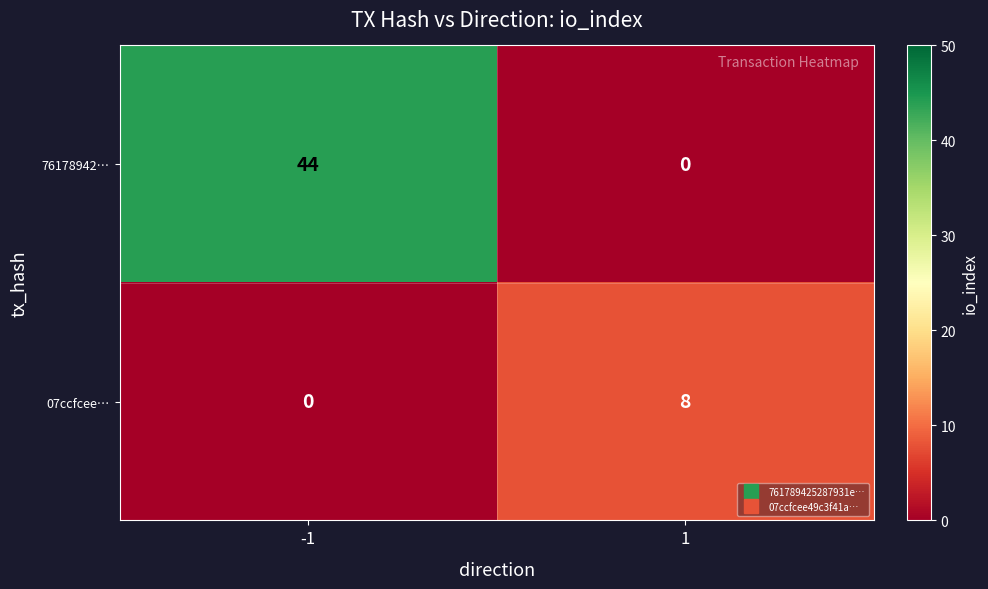

What is the difference between the maximum and minimum values in the 07ccfcee… series?

8